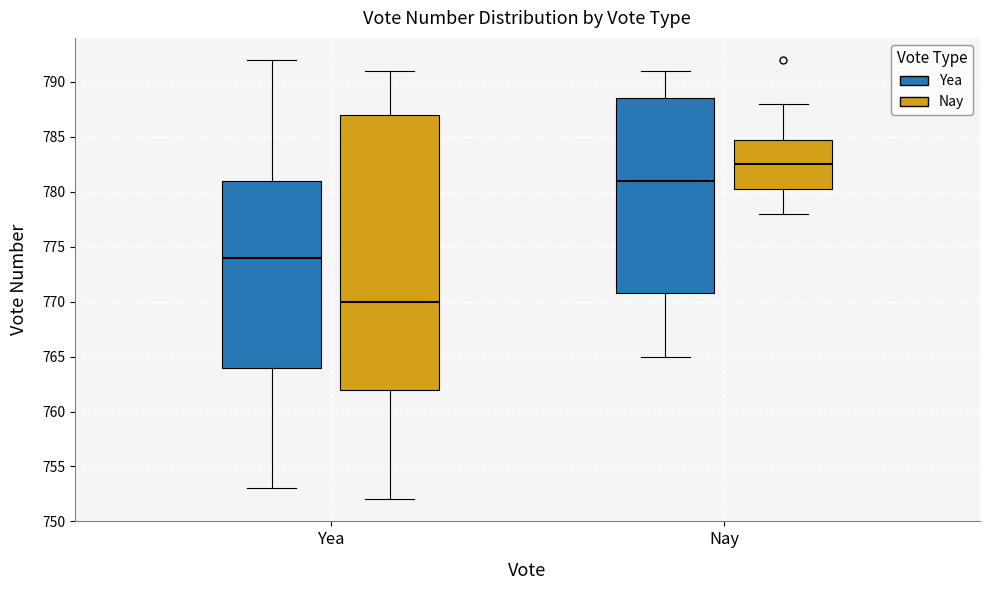

Reading left to right, transcribe this box plot: for each box, give where its median line is, the range the box spans, and where its two whiskers end, as read against the y-axis. The values are not printed on the chart, so give them approximately, as read against the axis.

Yea (Yea): median 774.0, box 764.0 to 781.0, whiskers 753.0 to 792.0
Yea (Nay): median 770.0, box 762.0 to 787.0, whiskers 752.0 to 791.0
Nay (Yea): median 781.0, box 771.0 to 788.5, whiskers 765.0 to 791.0
Nay (Nay): median 782.5, box 780.5 to 785.0, whiskers 778.0 to 788.0